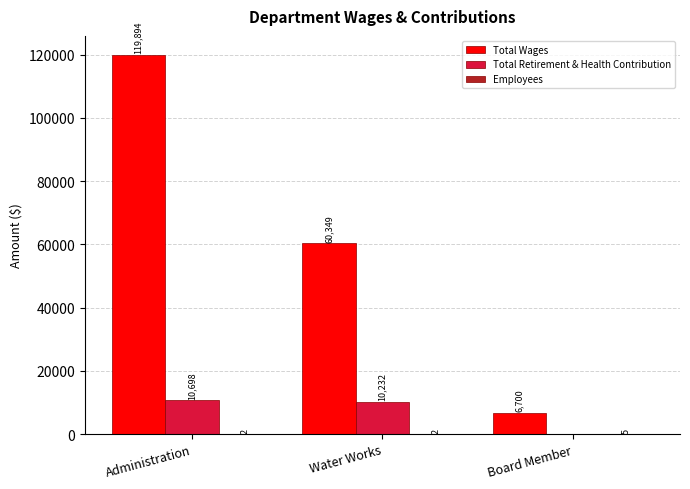

At which category does the chart reach its peak across all series?

Administration